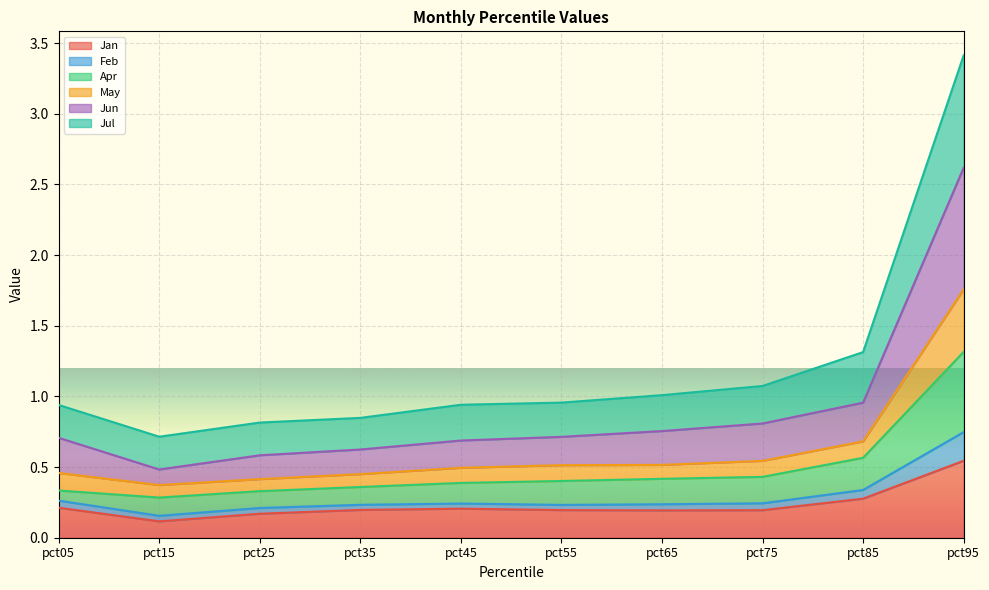

At which category is the sum across all series the highest?

pct95